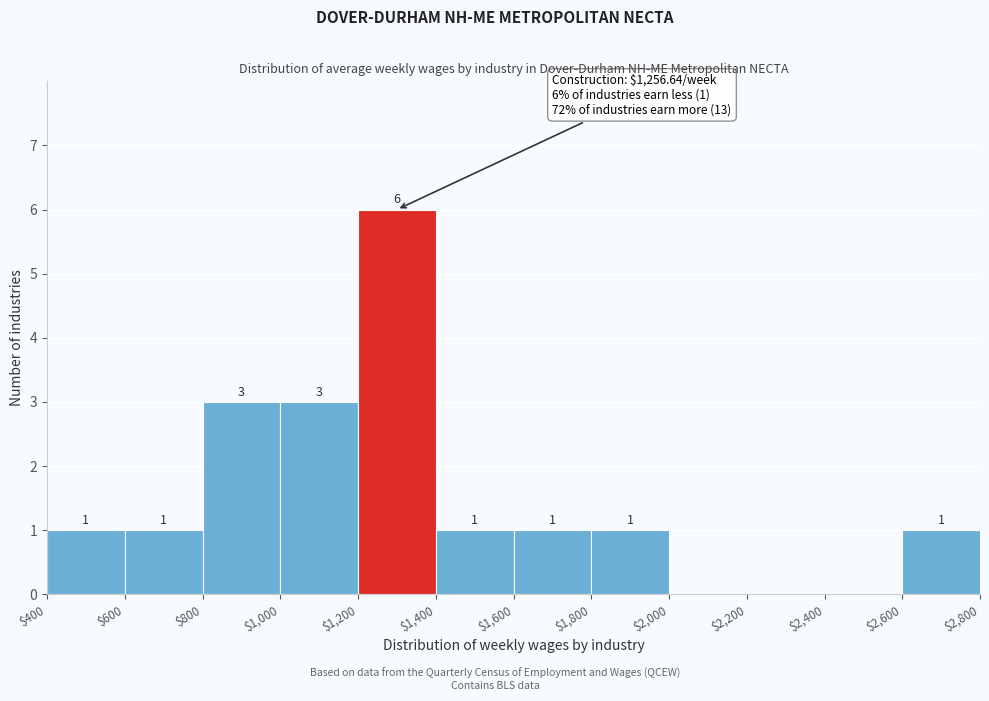

Over which range of the x-axis is the bar tallest?

$1,200 to $1,400